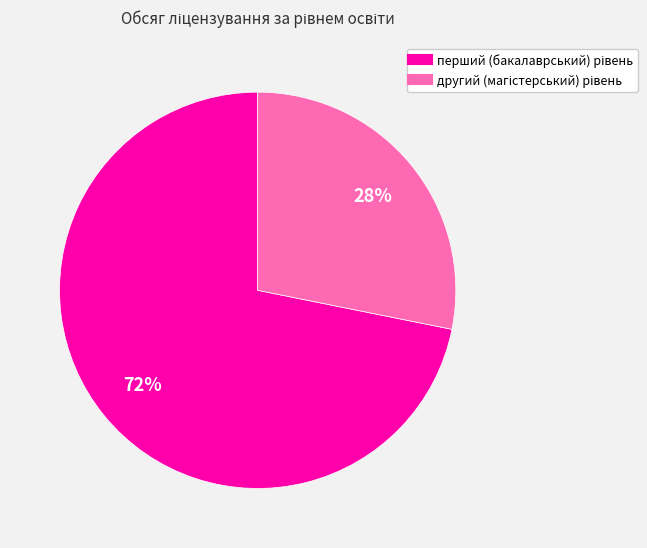

To the nearest percent, what is the difference between the largest and smallest slice percentages?

44%